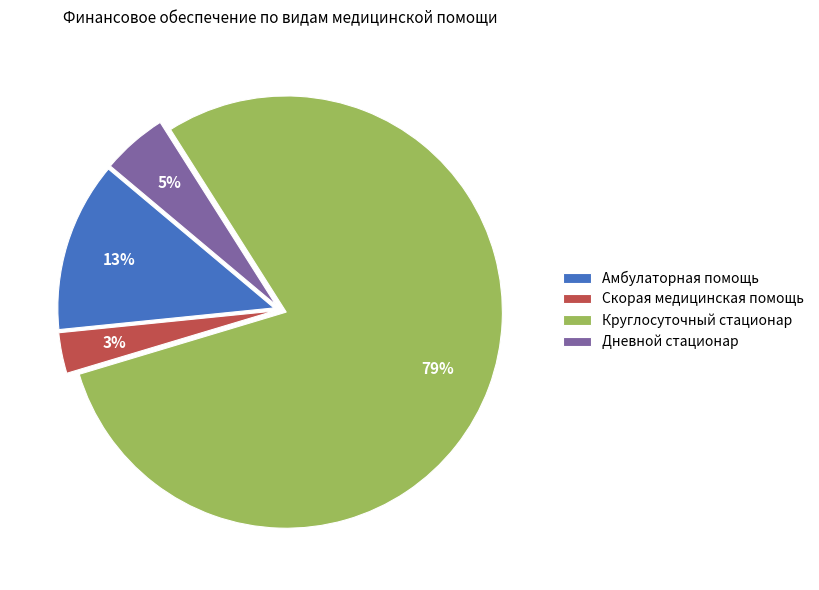

What percentage is the Амбулаторная помощь slice, to the nearest percent?

13%